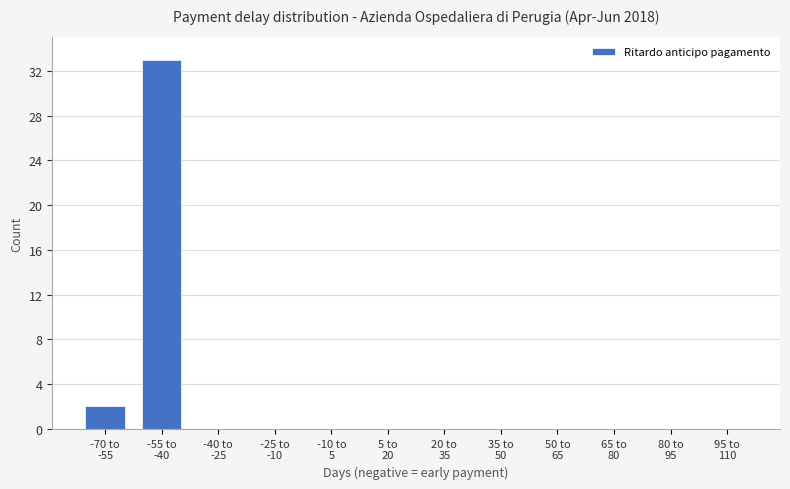

What is the sum of all values?

35